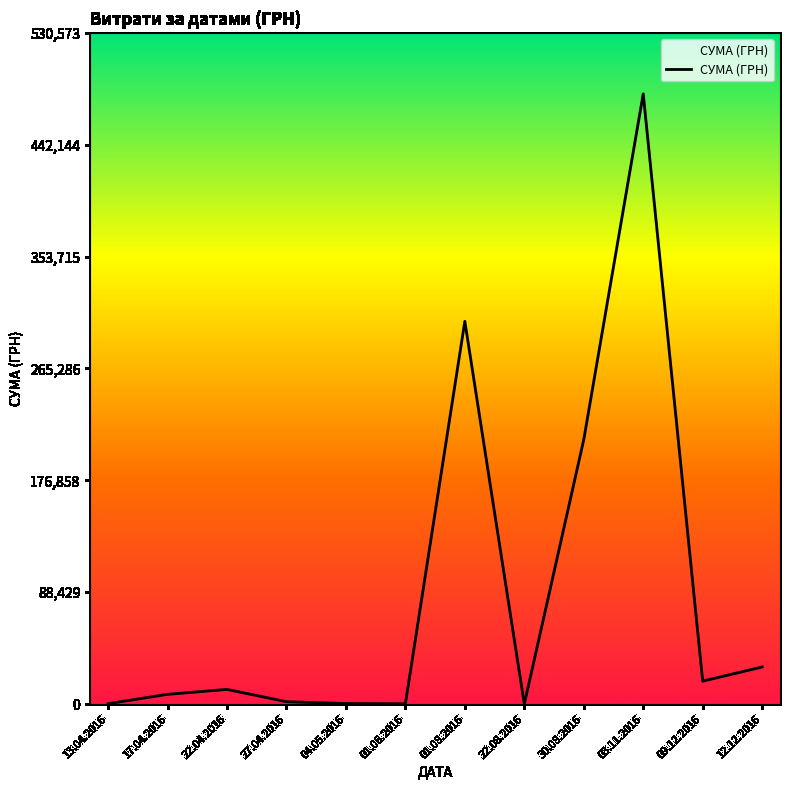

At which label is the value closest to 241211?

30.08.2016